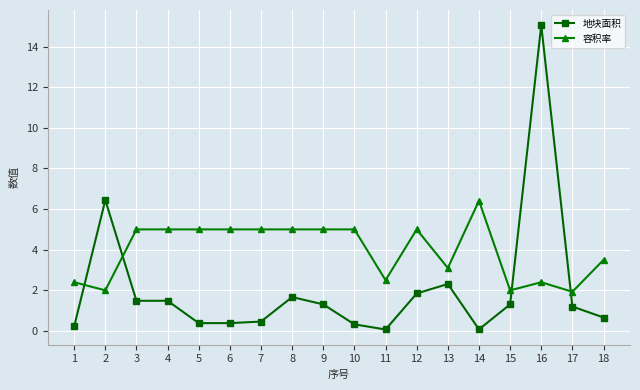

After their last crossing, which series has the higher values: 地块面积 or 容积率?

容积率